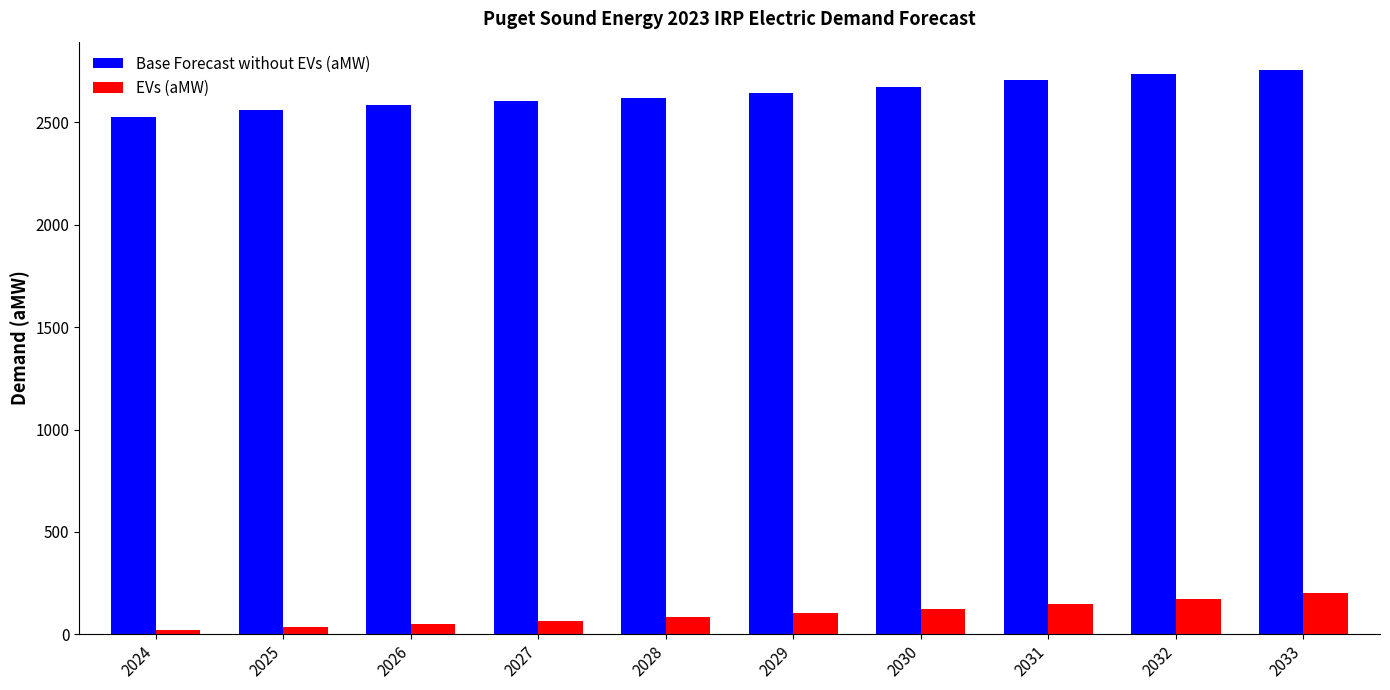

Rank the series at 2029 from highest to lowest value.

Base Forecast without EVs (aMW), EVs (aMW)